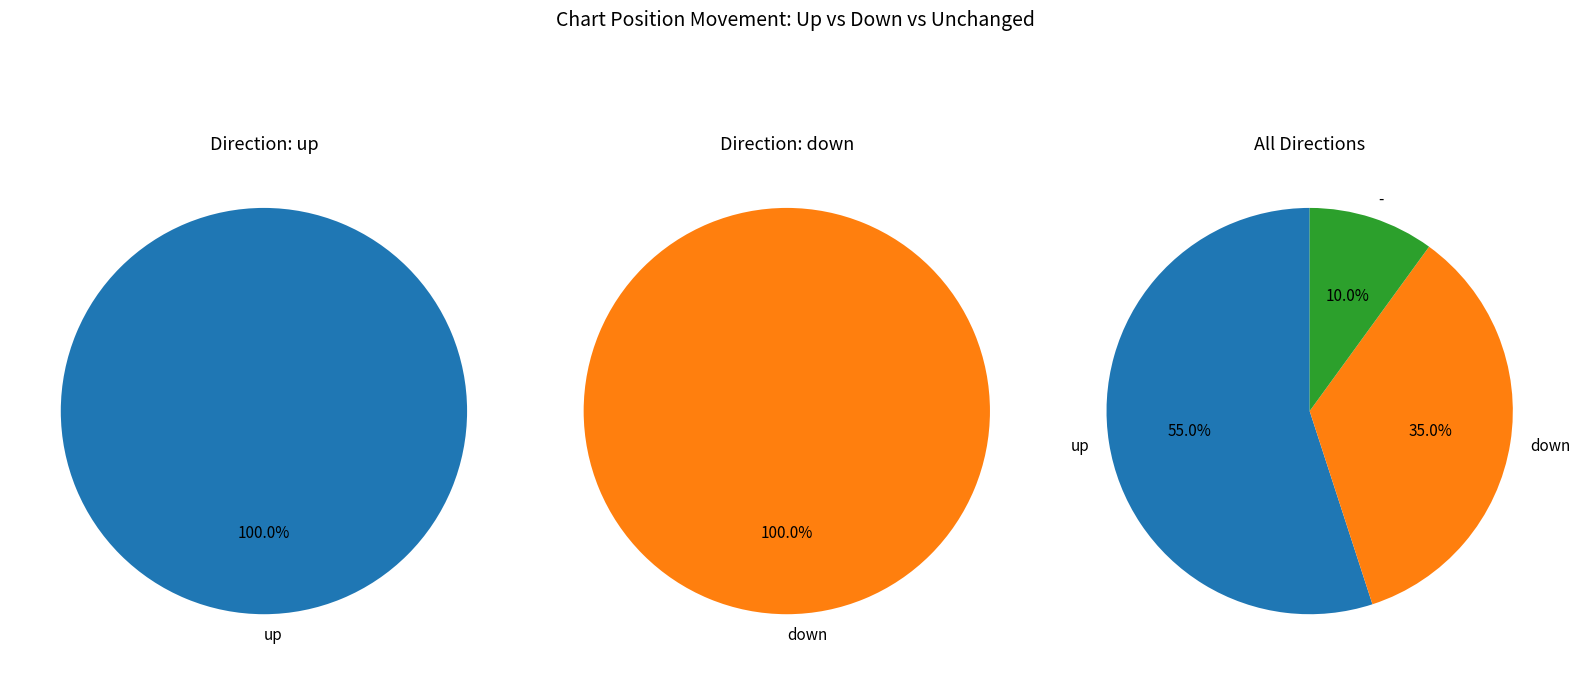

The - slice represents 10% of the pie. True or false?

True